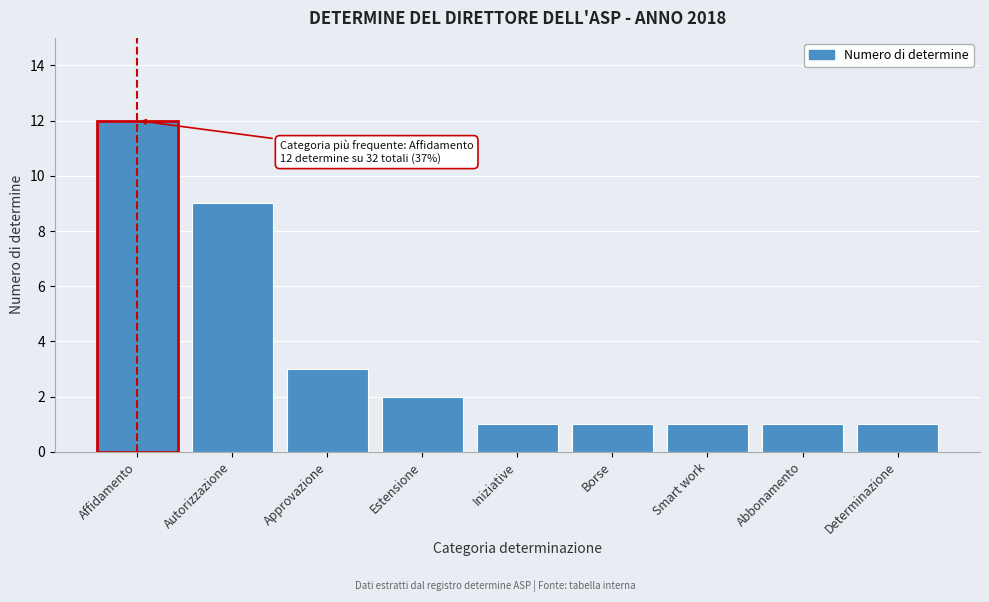

Reading left to right, extract all data points from this chart.

12	9	3	2	1	1	1	1	1